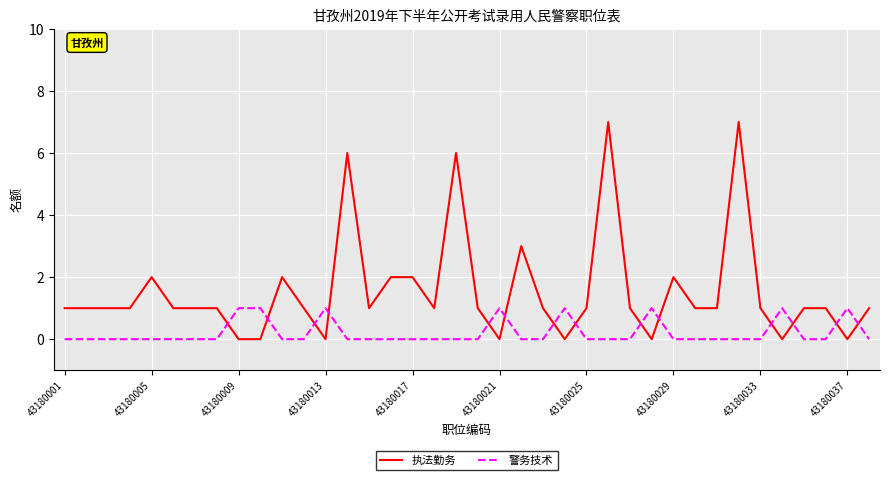

Which series has the largest total across all categories?

执法勤务